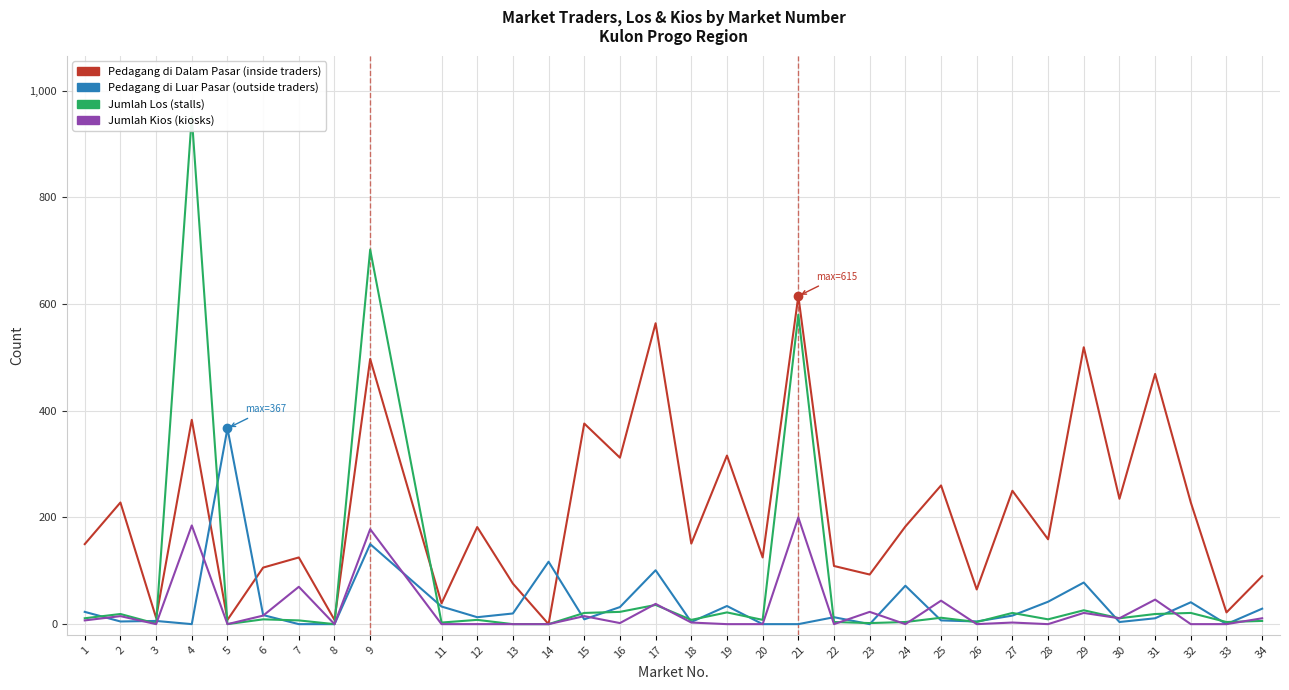

At which label does jumlah_Los reach its peak?

4